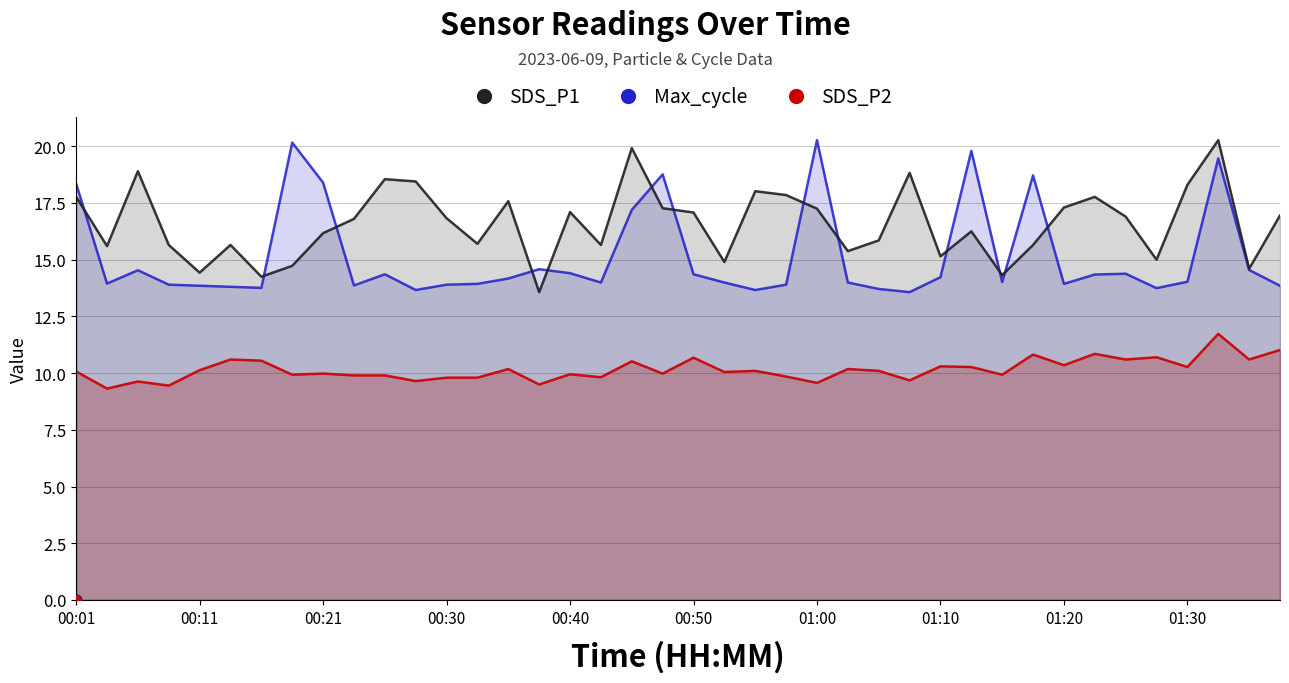

At which category is the sum across all series the highest?

01:33